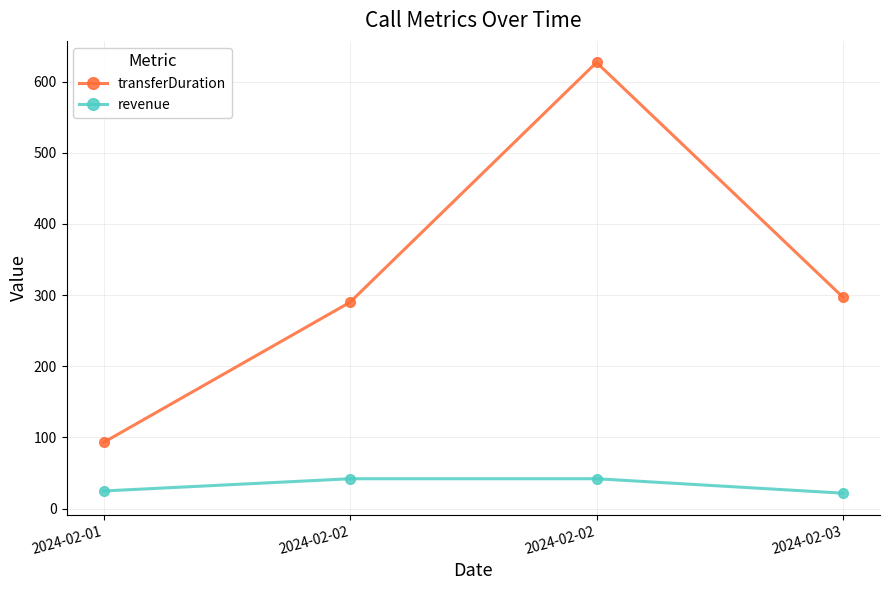

What is the difference between the highest and lowest values at 2024-02-02?

248.0